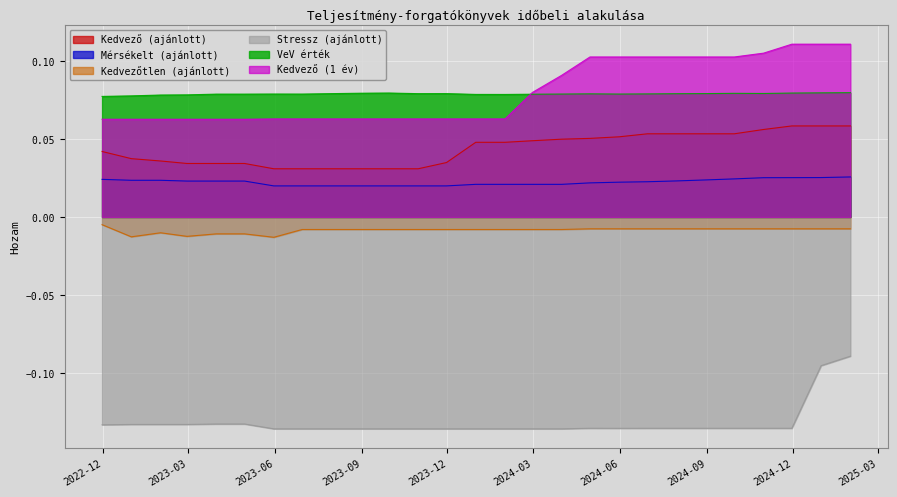

What is the difference between the highest and lowest values at 2023-10-31?

0.2